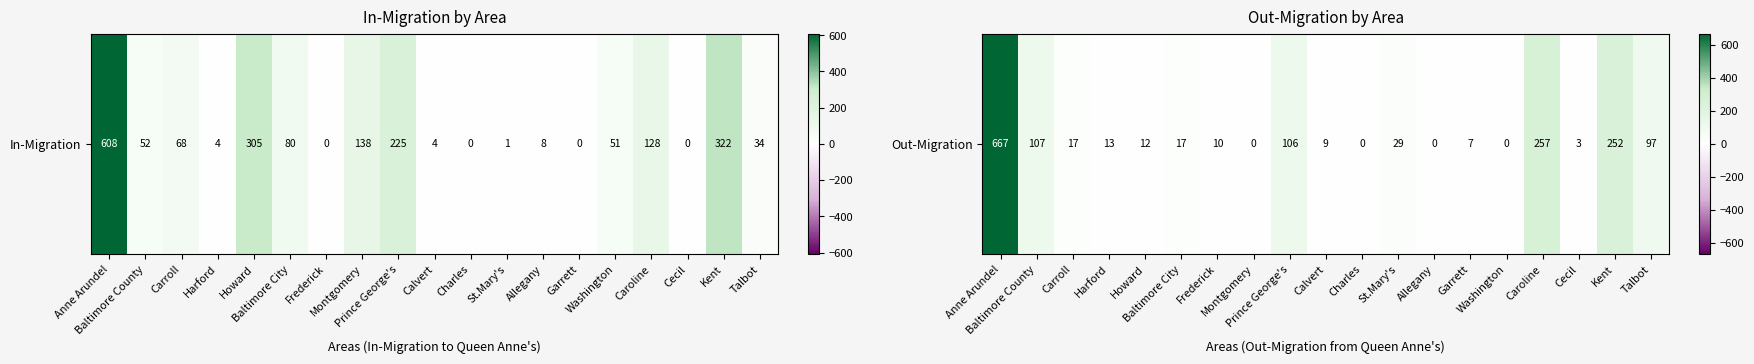

Approximately how many times larger is the value at Baltimore City compared to Carroll?

1.0